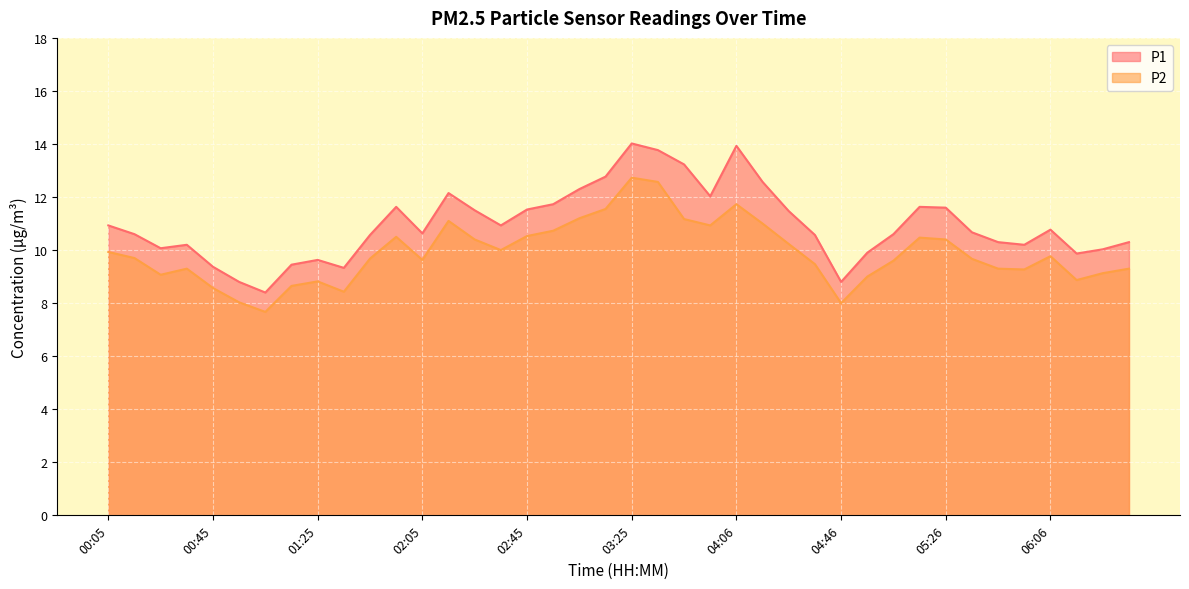

What is the approximate value of P2 at 02:45?

10.5